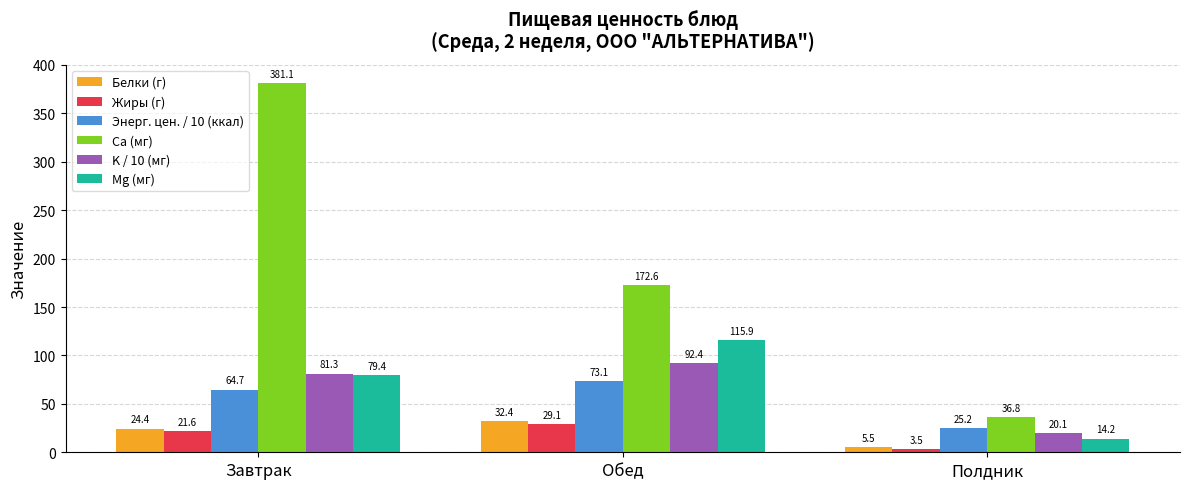

Rank the series at Обед from highest to lowest value.

Ca (мг), Mg (мг), K / 10 (мг), Энерг. цен. / 10 (ккал), Белки (г), Жиры (г)